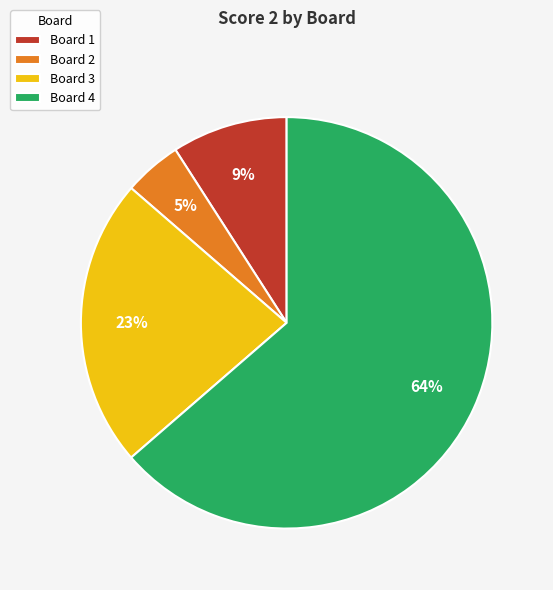

Which category has the smallest portion of the pie?

Board 2